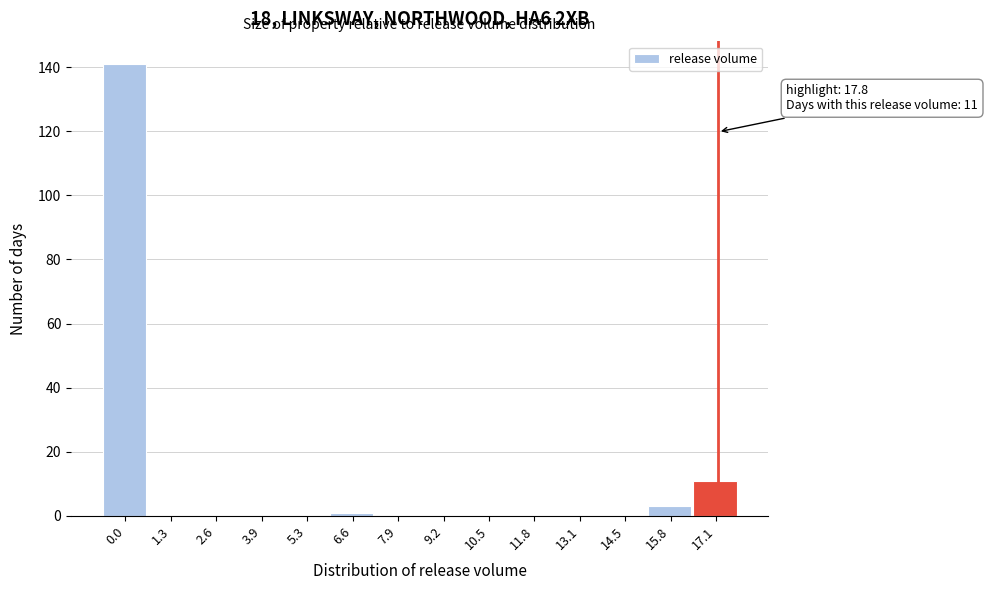

Reading left to right, list all the values displayed in this chart.

0.0=141	1.3=0	2.6=0	3.9=0	5.3=0	6.6=1	7.9=0	9.2=0	10.5=0	11.8=0	13.1=0	14.5=0	15.8=3	17.1=11